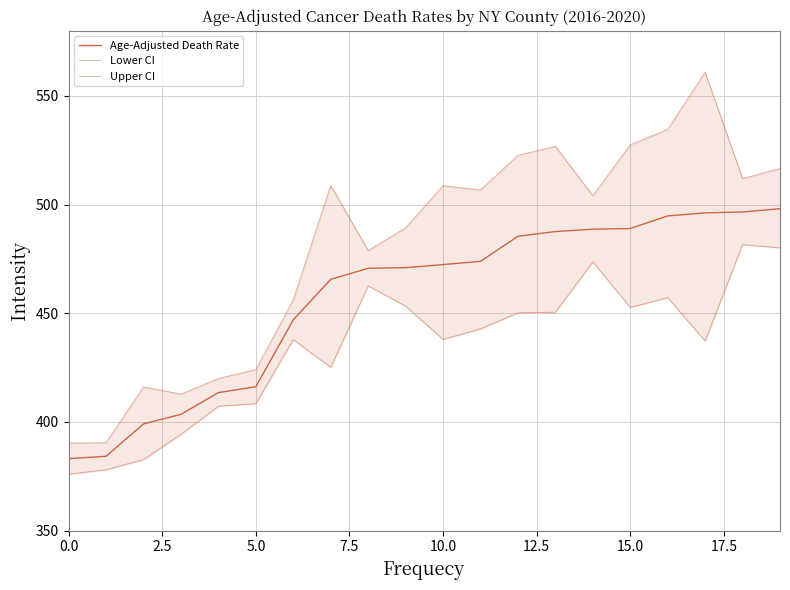

Which has a higher value, 19 or 9?

19